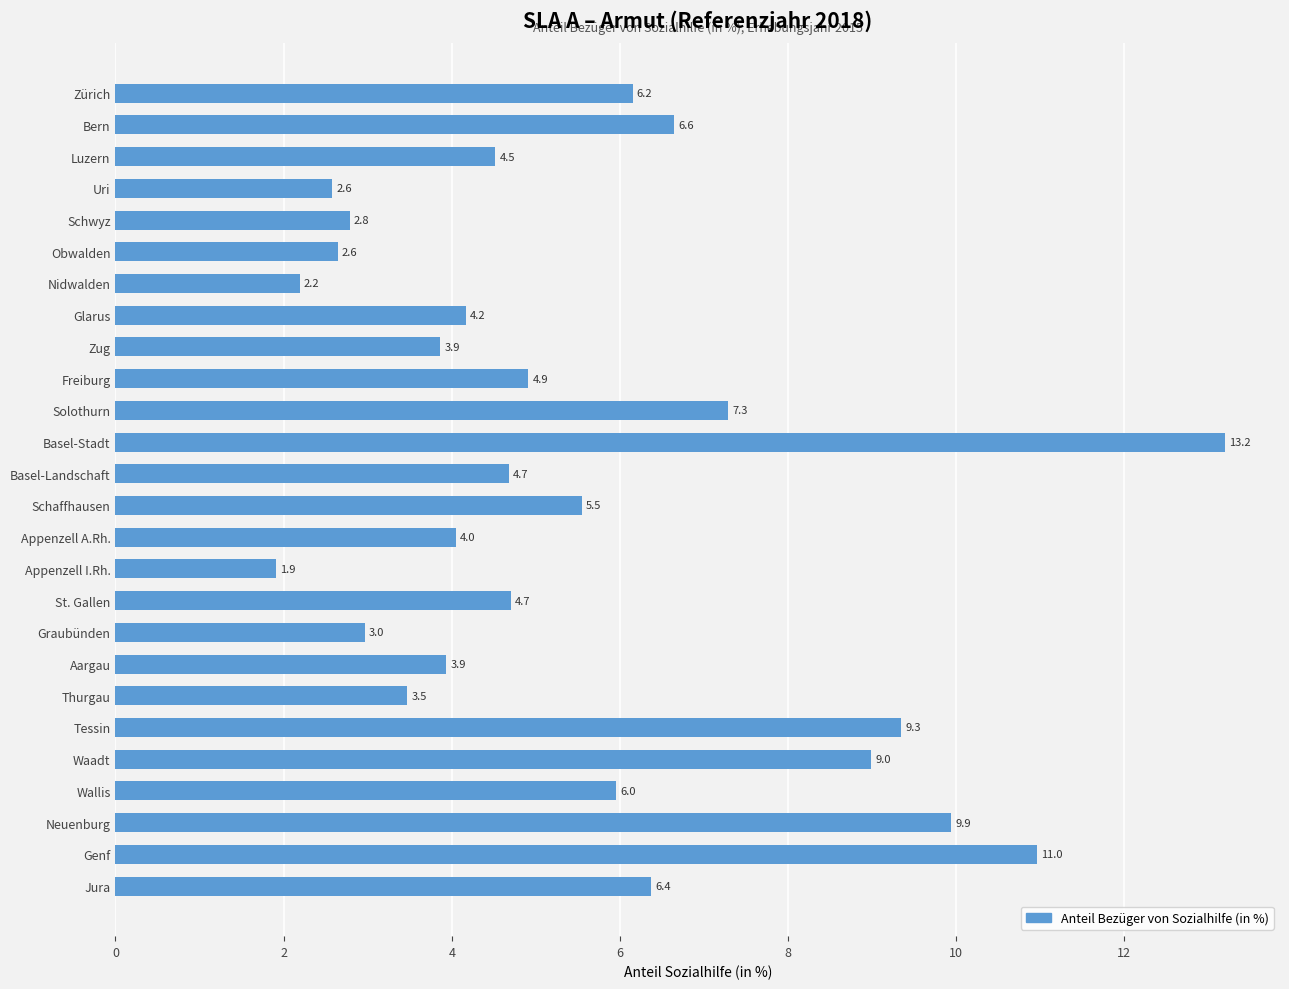

What is the change in value from Schaffhausen to Appenzell I.Rh.?

-3.6